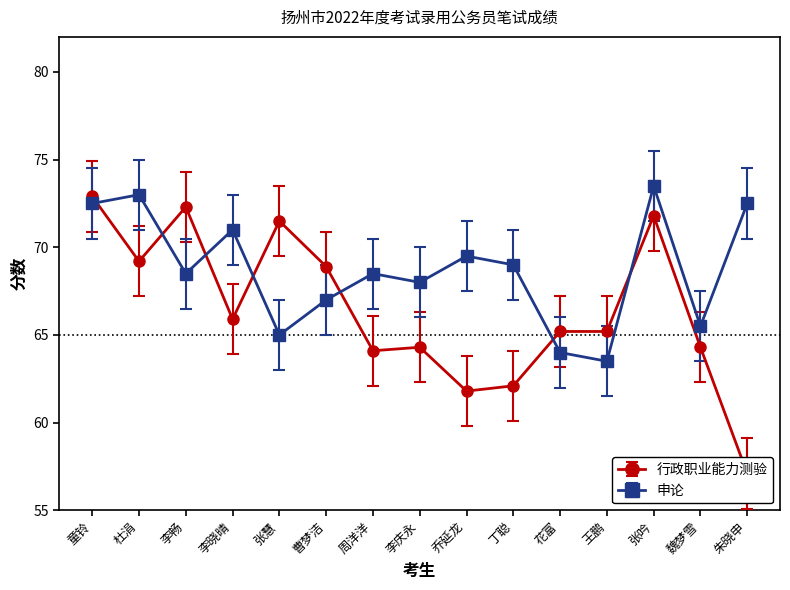

True or false: 申论 and 行政职业能力测验 intersect in this chart.

True